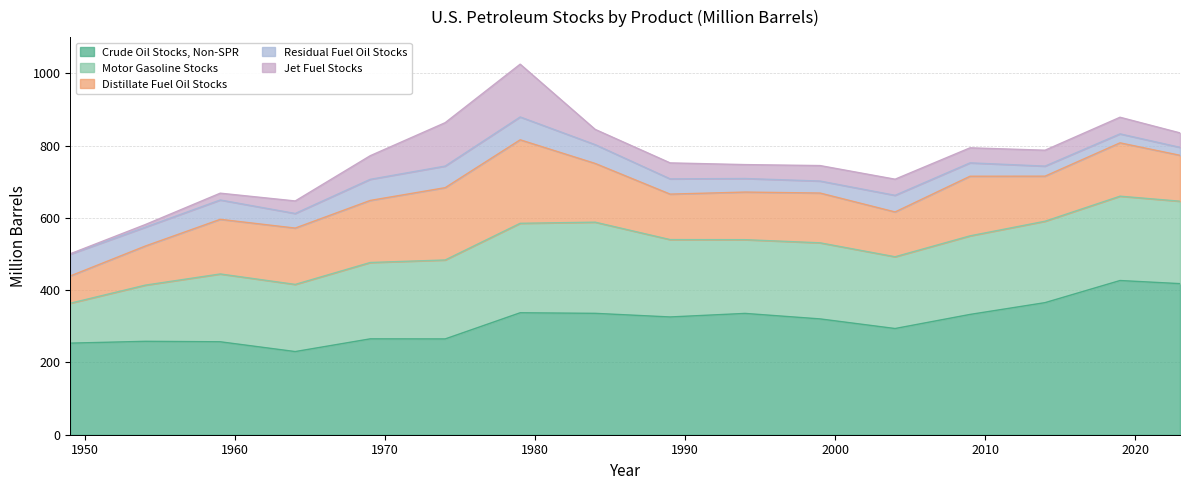

What is the value of the Residual Fuel Oil Stocks point at the 11th from the left?

33.2